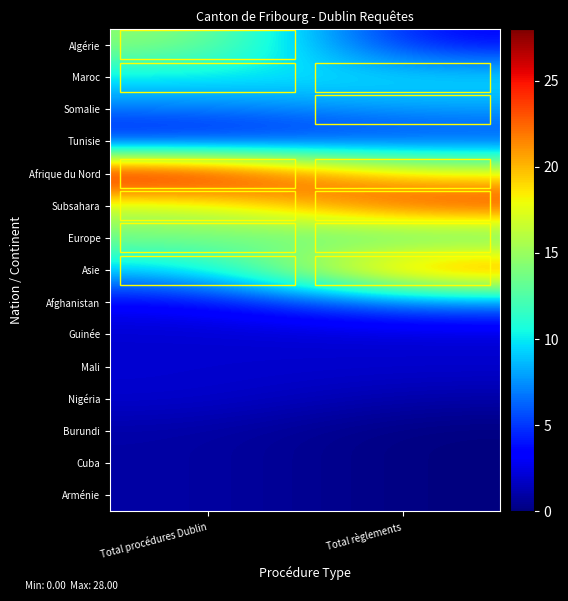

What is the greatest value displayed?

28